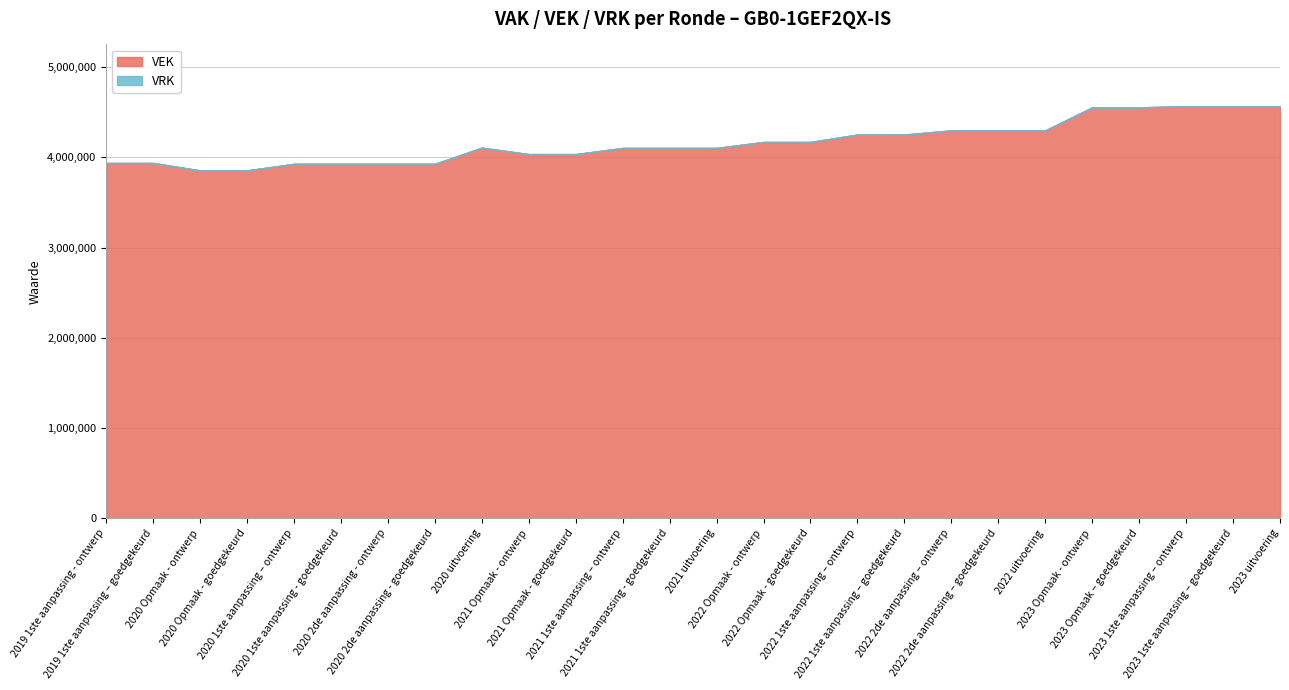

Rank the series by their maximum value, from highest to lowest.

VEK, VRK